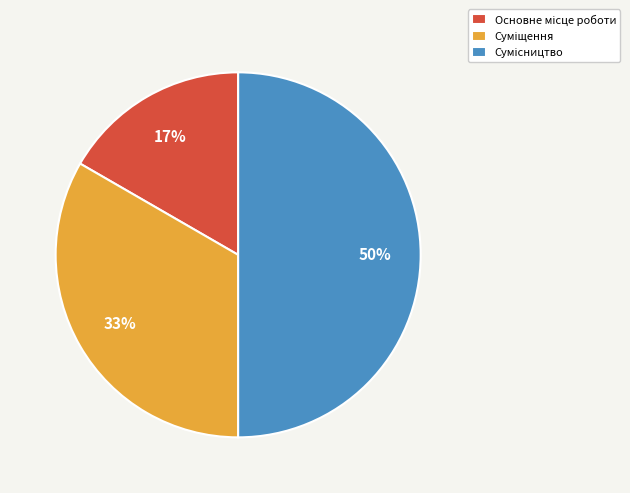

Count the number of slices in the pie.

3